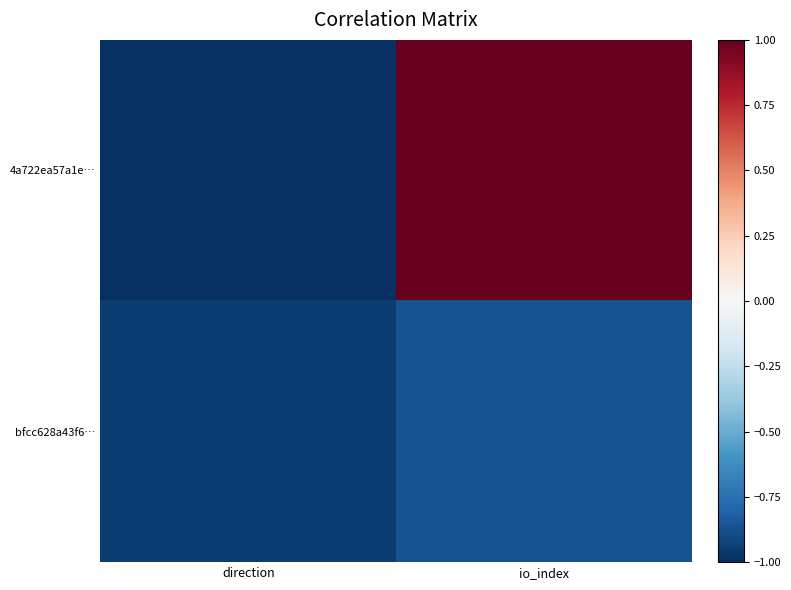

Reading right to left, list all the values displayed in this chart.

4a722ea57a1e…: io_index=1.0	direction=-1.0
bfcc628a43f6…: io_index=-0.9	direction=-0.9